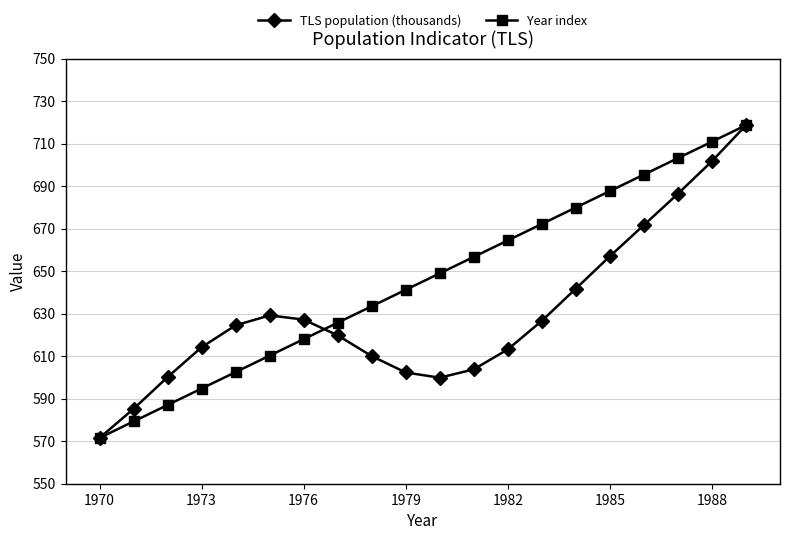

What is the greatest value displayed?

718.7